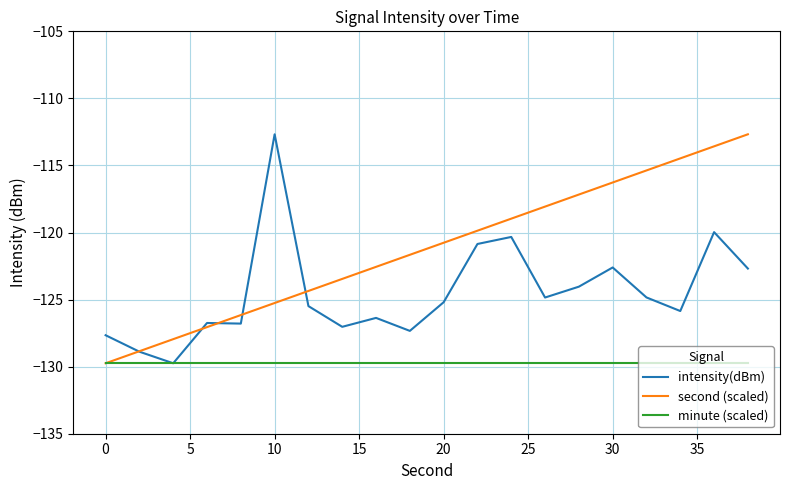

Is this an area chart (filled region under the line)?

No